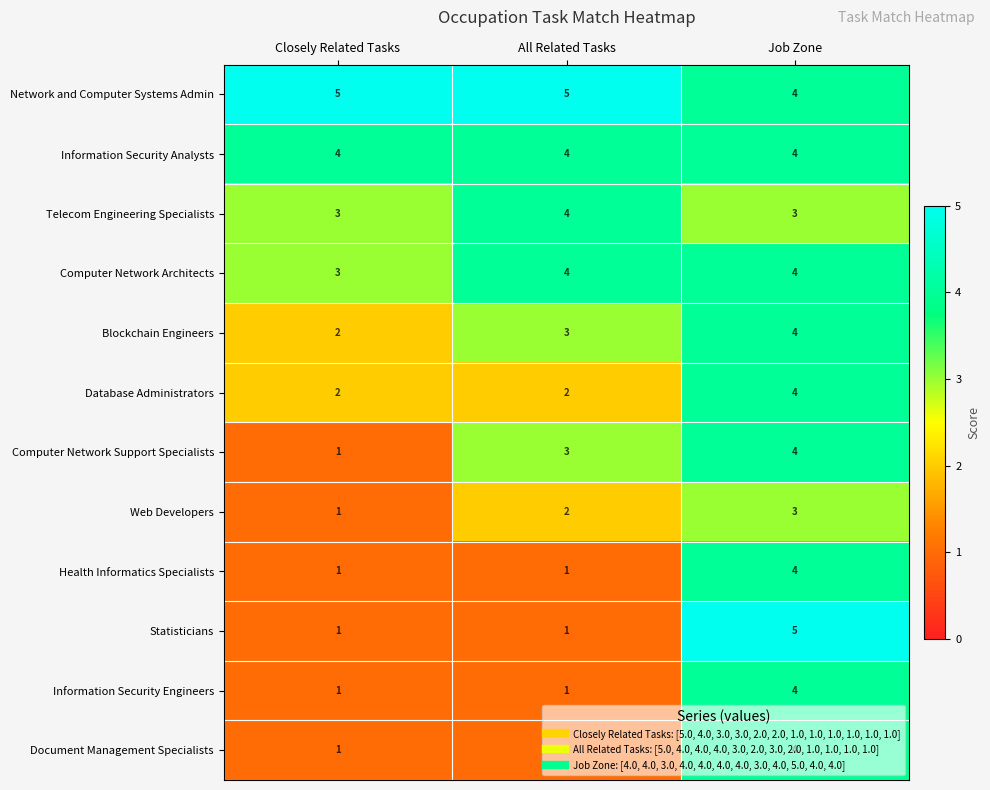

Rank the categories by Web Developers value from lowest to highest.

Closely Related Tasks, All Related Tasks, Job Zone